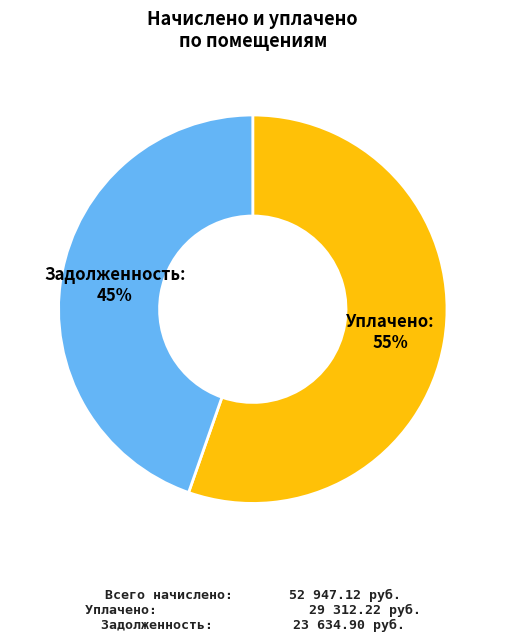

To the nearest percent, what is the average slice percentage?

50%